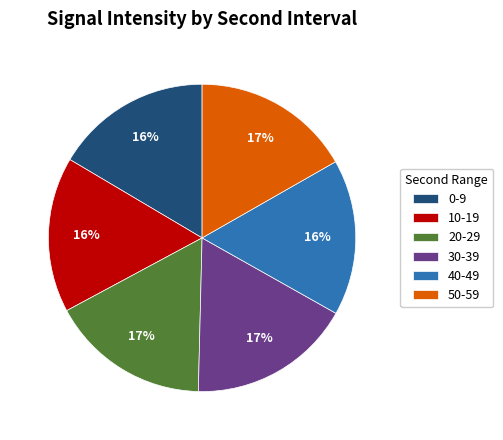

To the nearest percent, what percentage of the pie is 30-39?

17%